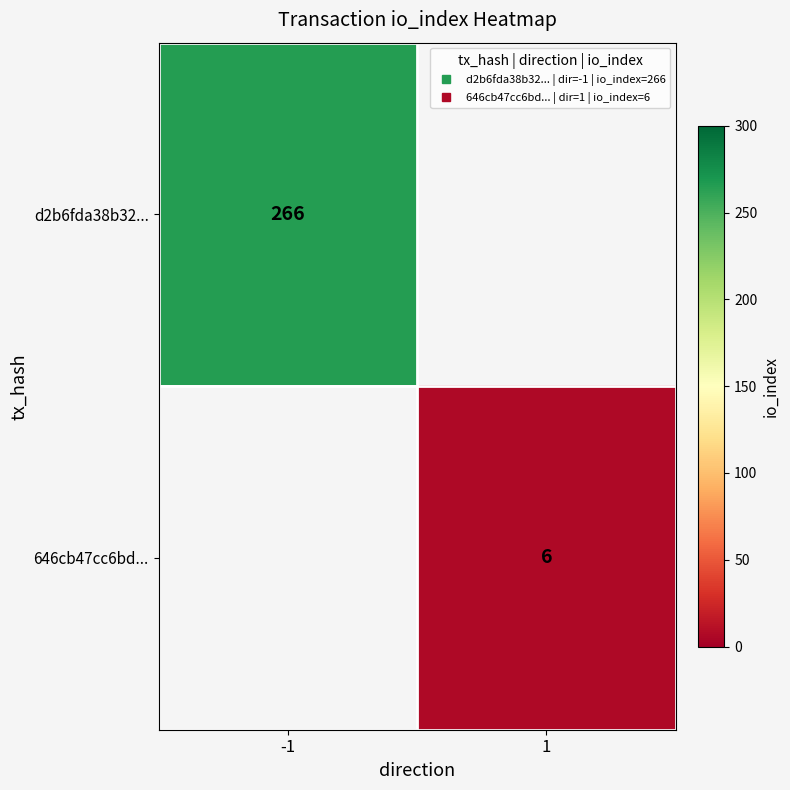

Rank the series by their average value, from lowest to highest.

d2b6fda38b32..., 646cb47cc6bd...